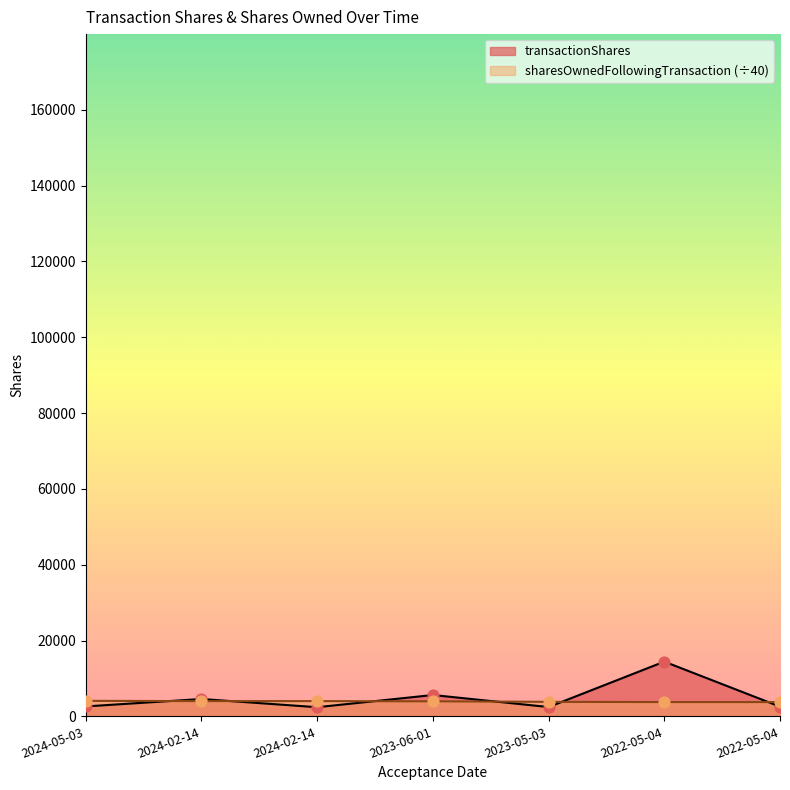

What is the total value across all series at 2023-05-03?

6284.3